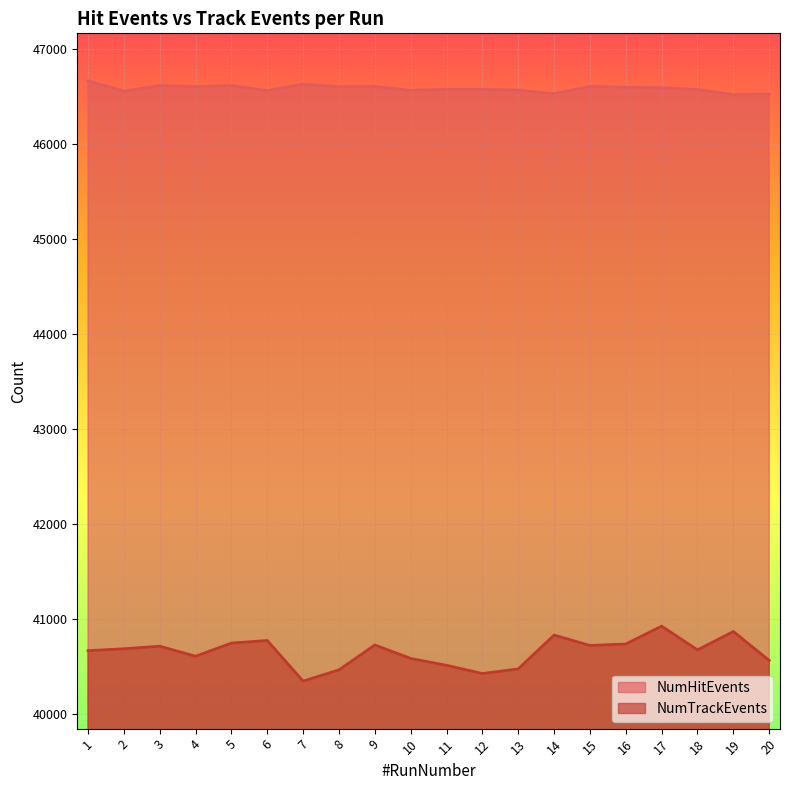

At 2, list the series in order from smallest to largest.

NumTrackEvents, NumHitEvents